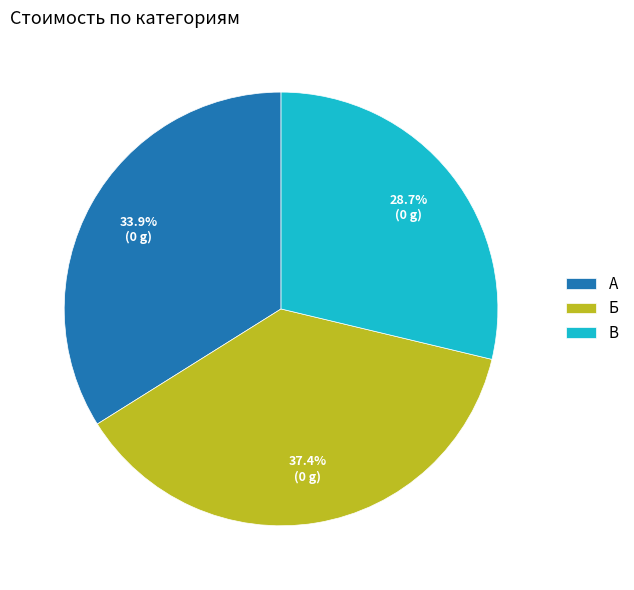

How many slices are in this pie chart?

3